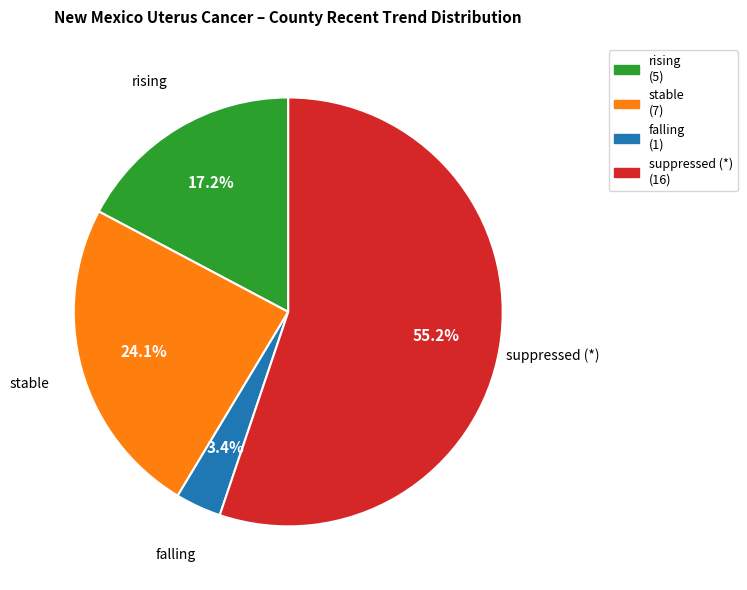

Approximately how many times larger is the value at stable compared to suppressed?

0.4